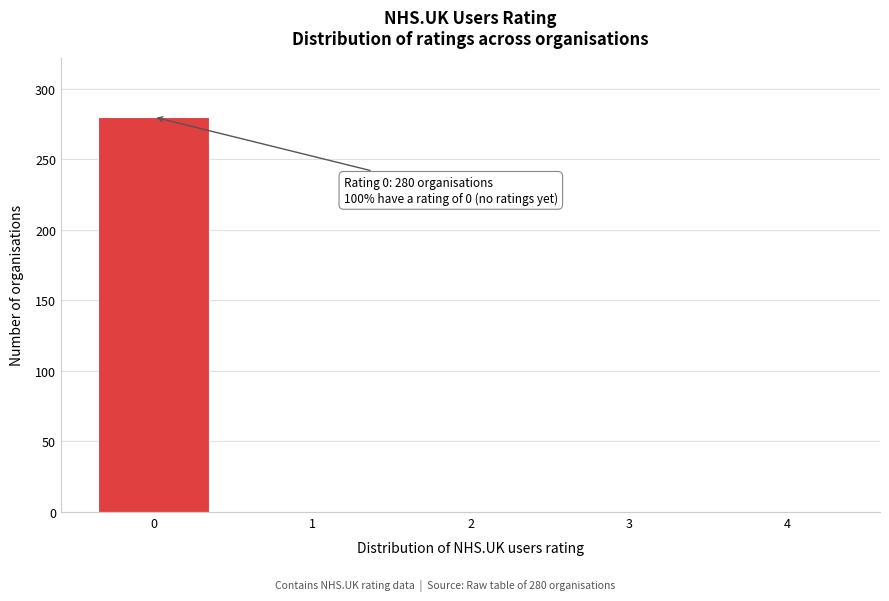

Reading left to right, transcribe all the data shown in this chart.

0=280	1=0	2=0	3=0	4=0